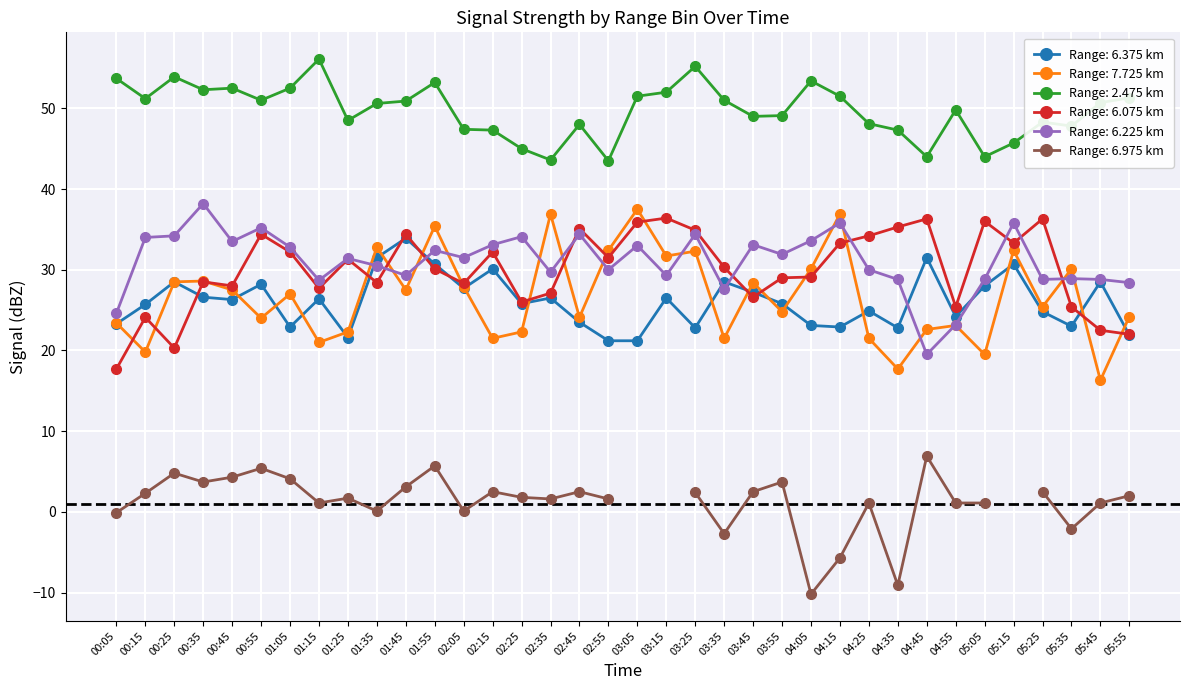

True or false: Range: 2.475 km and Range: 6.375 km intersect in this chart.

False